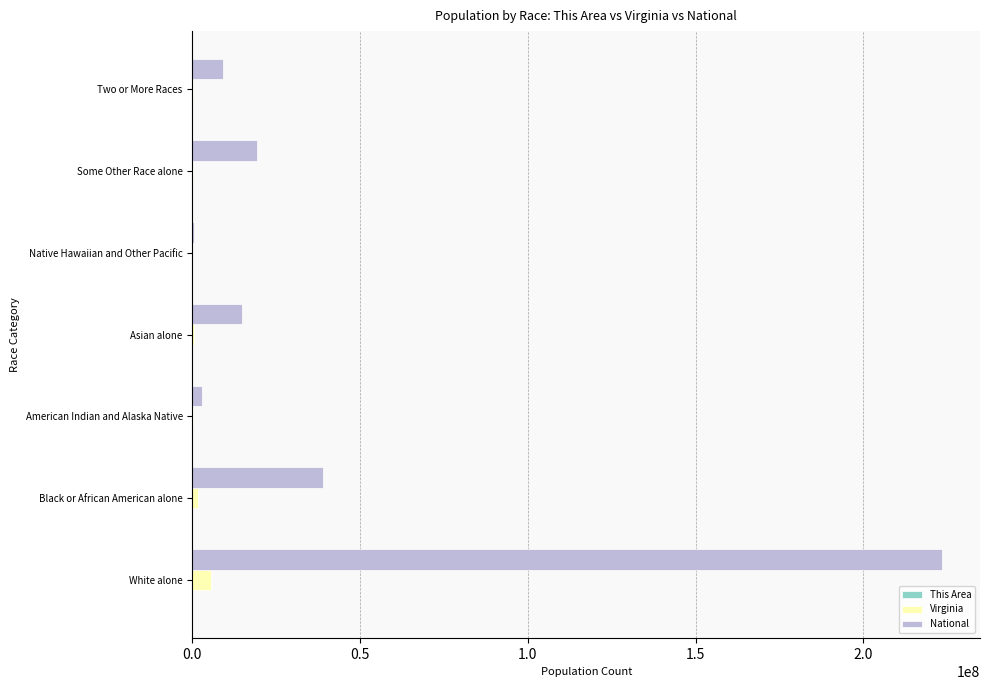

What is the greatest value displayed?

223553265